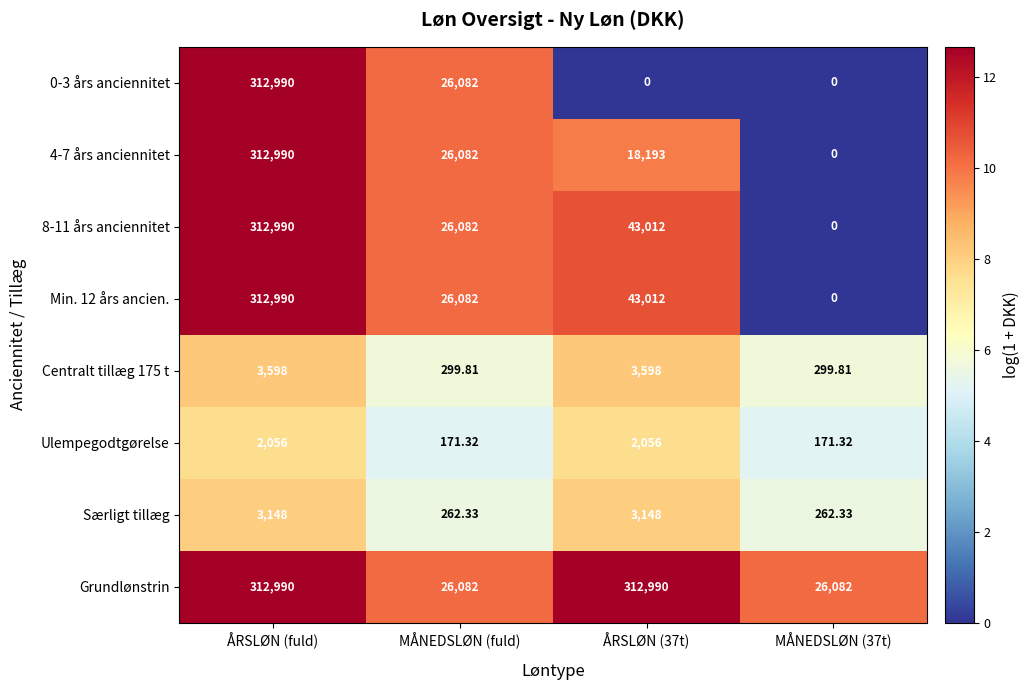

Between ÅRSLØN (37t) and MÅNEDSLØN (37t), which series saw the biggest shift?

Grundlønstrin